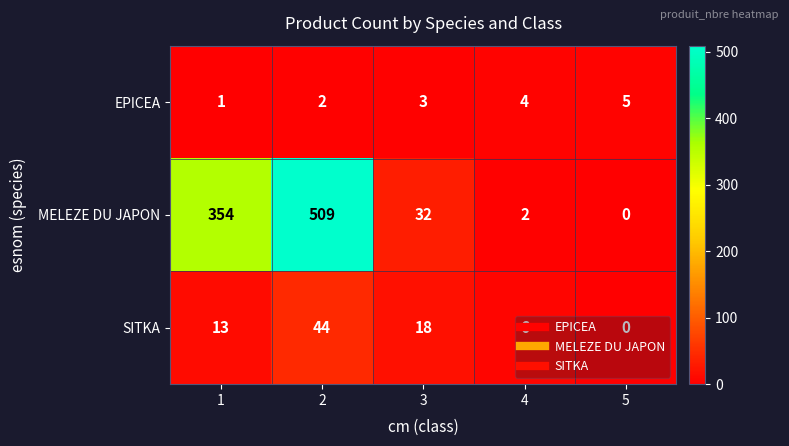

List the series in order of their peak value, highest first.

MELEZE DU JAPON, SITKA, EPICEA